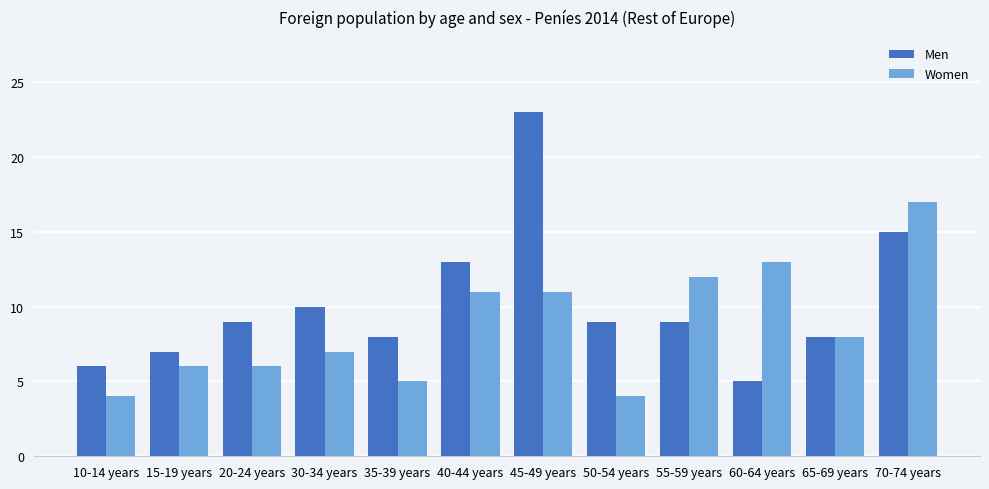

What is the value of the Men bar at the 2nd from the left?

7